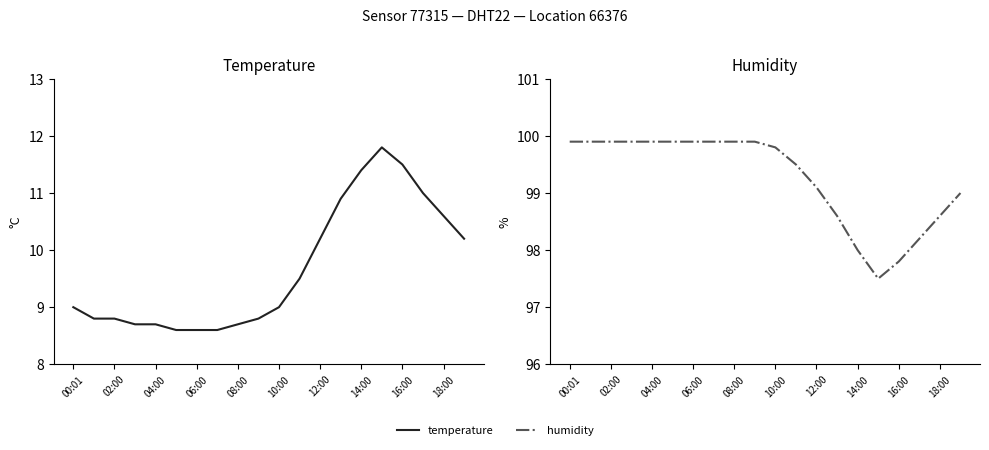

What is the average value of the temperature series?

9.7